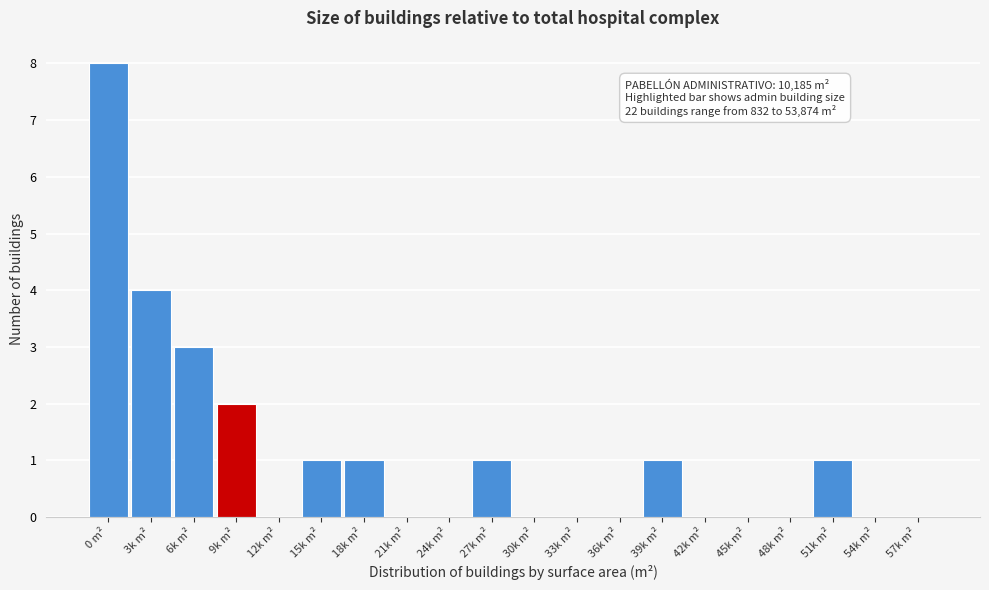

Reading right to left, what are all the values shown in this chart?

57k m²=0	54k m²=0	51k m²=1	48k m²=0	45k m²=0	42k m²=0	39k m²=1	36k m²=0	33k m²=0	30k m²=0	27k m²=1	24k m²=0	21k m²=0	18k m²=1	15k m²=1	12k m²=0	9k m²=2	6k m²=3	3k m²=4	0 m²=8